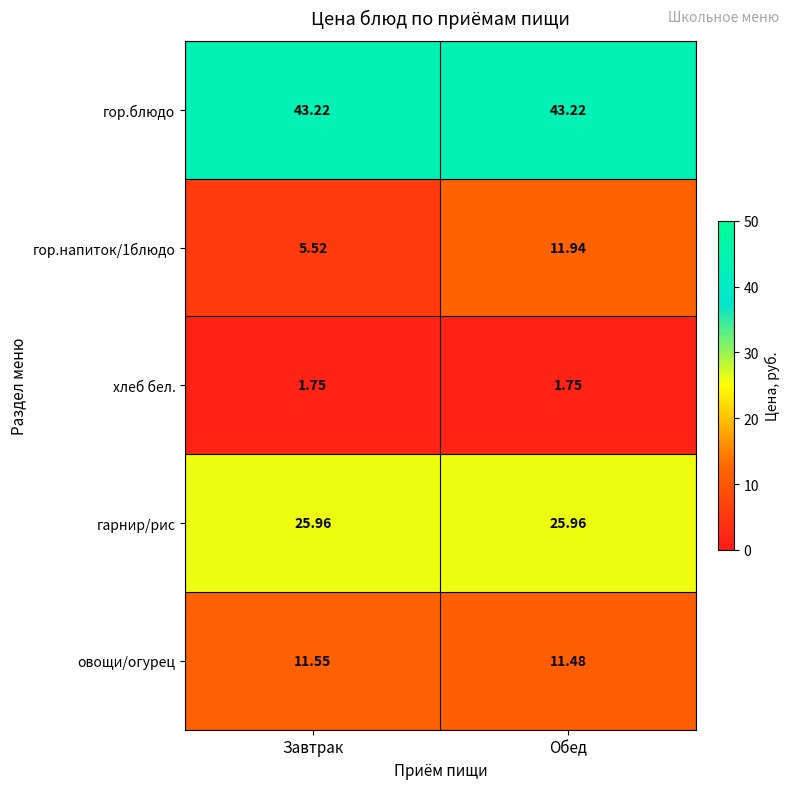

Which series has the widest spread of values?

гор.напиток/1блюдо